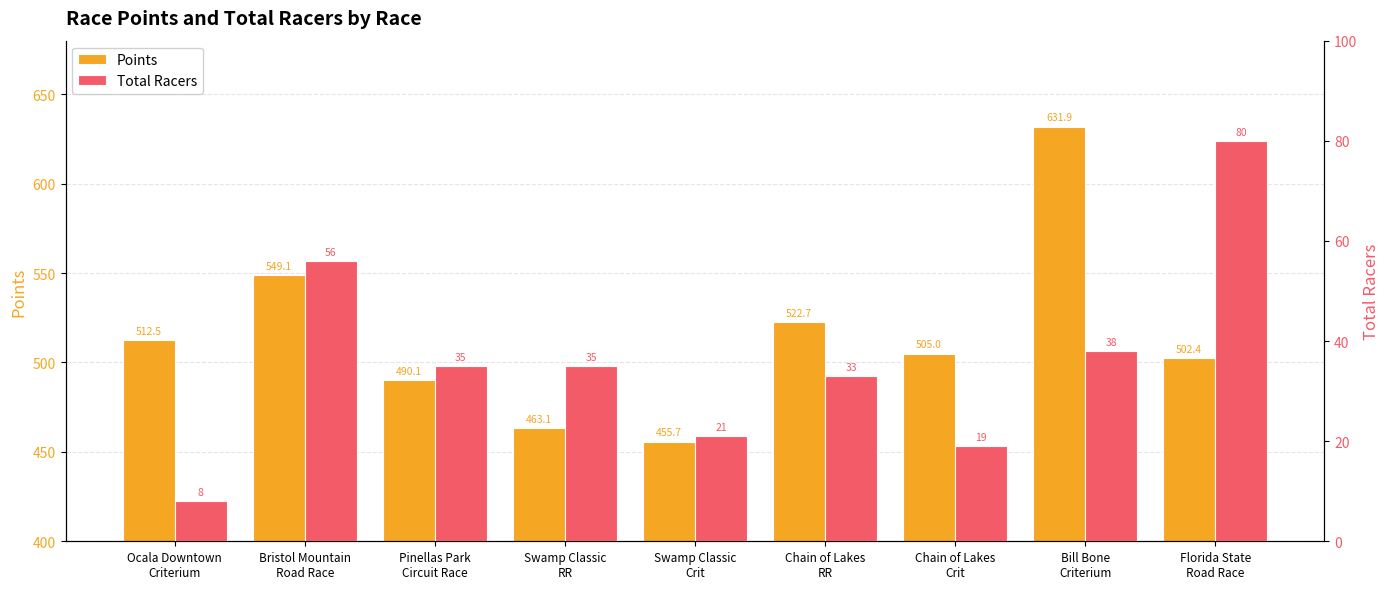

Which category has the highest value in the Total Racers series?

Florida State
Road Race